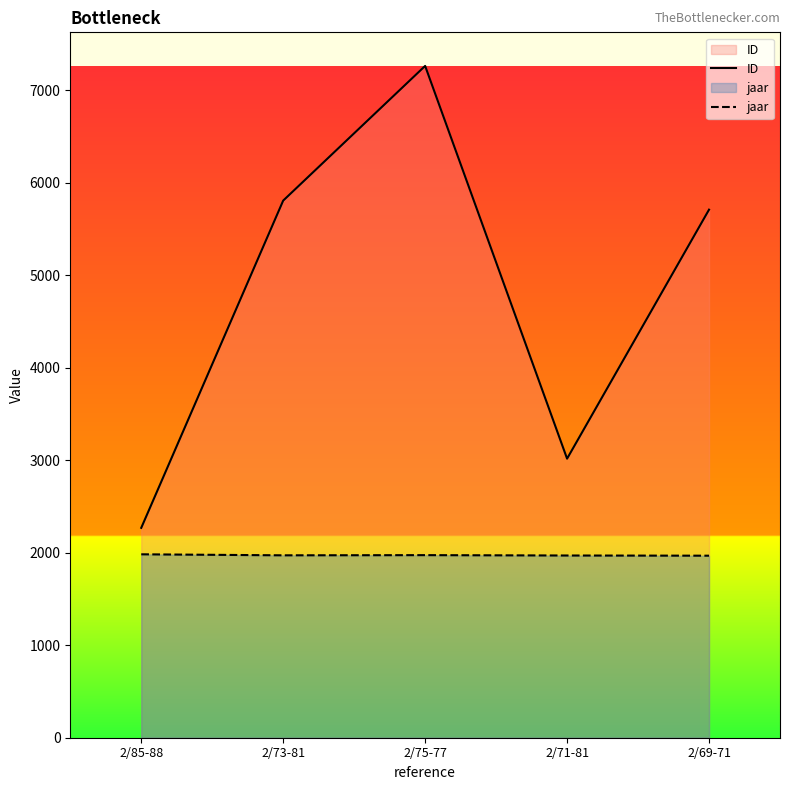

How many categories are shown in the chart?

5